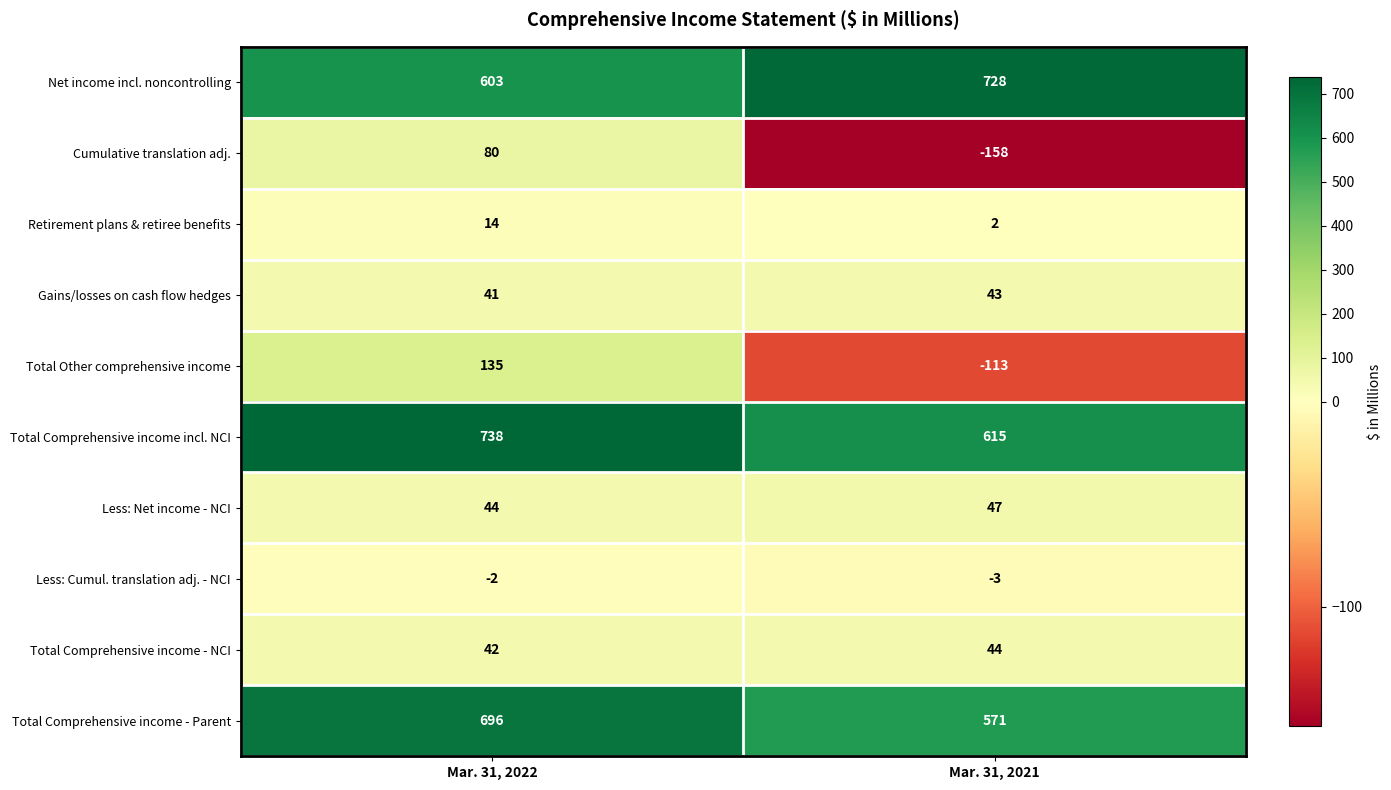

True or false: Total Comprehensive income - NCI has a value of 67 at Mar. 31, 2021.

False